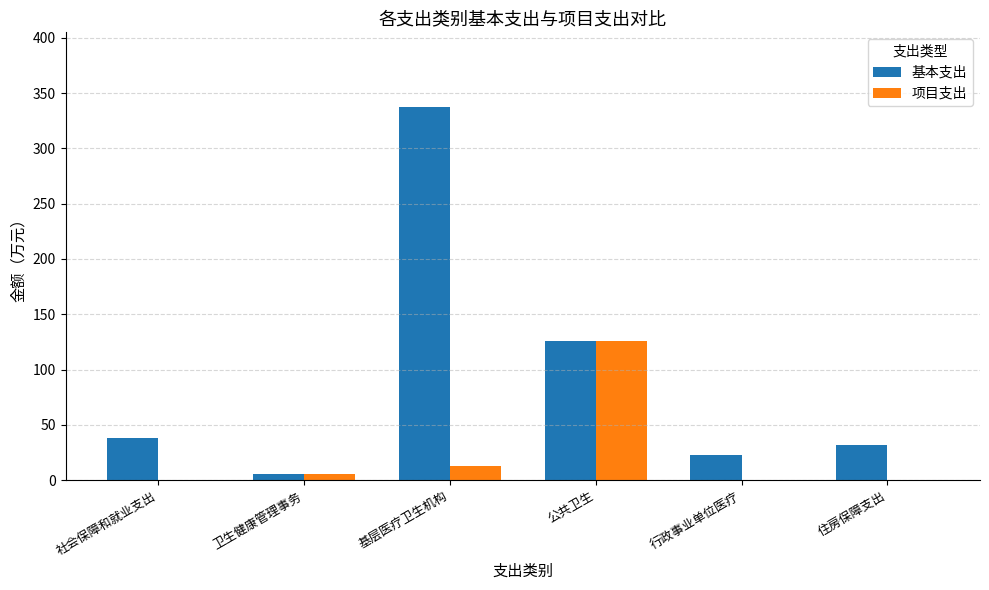

At which category is the sum across all series the highest?

基层医疗卫生机构